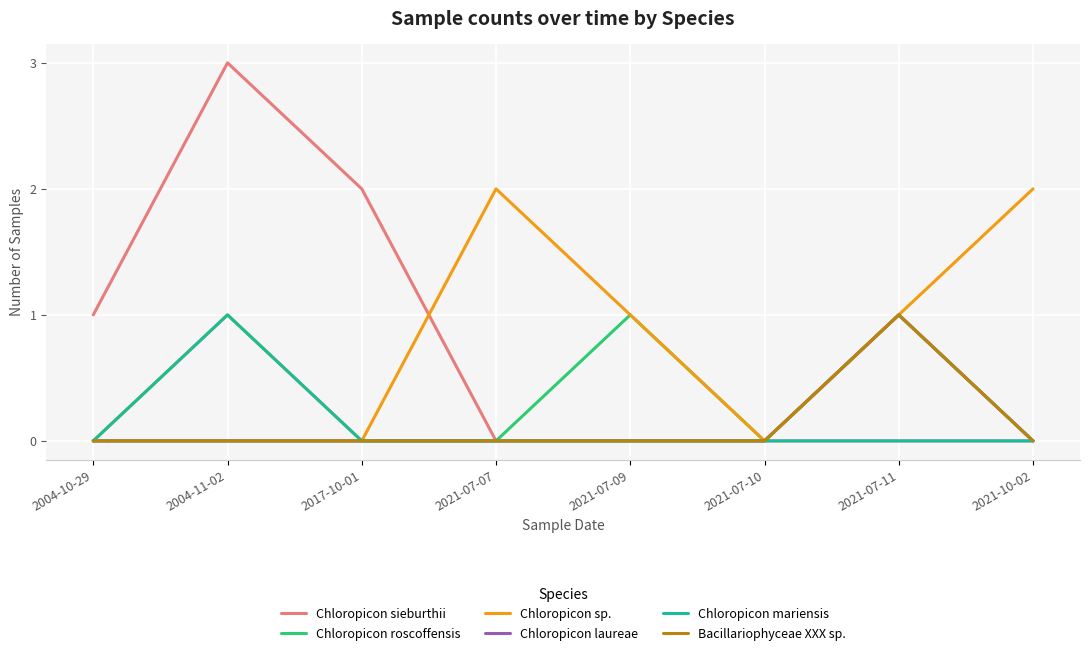

Is this an area chart (filled region under the line)?

No